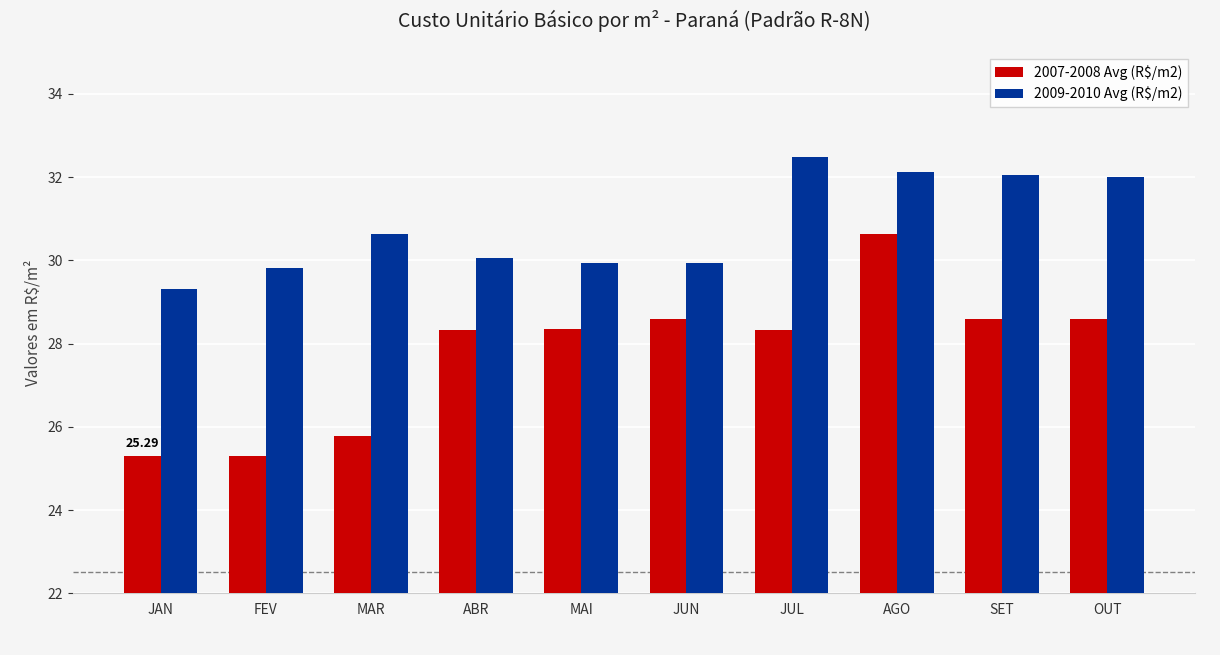

How many values in the 2007-2008 Avg (R$/m2) series are below 28?

3